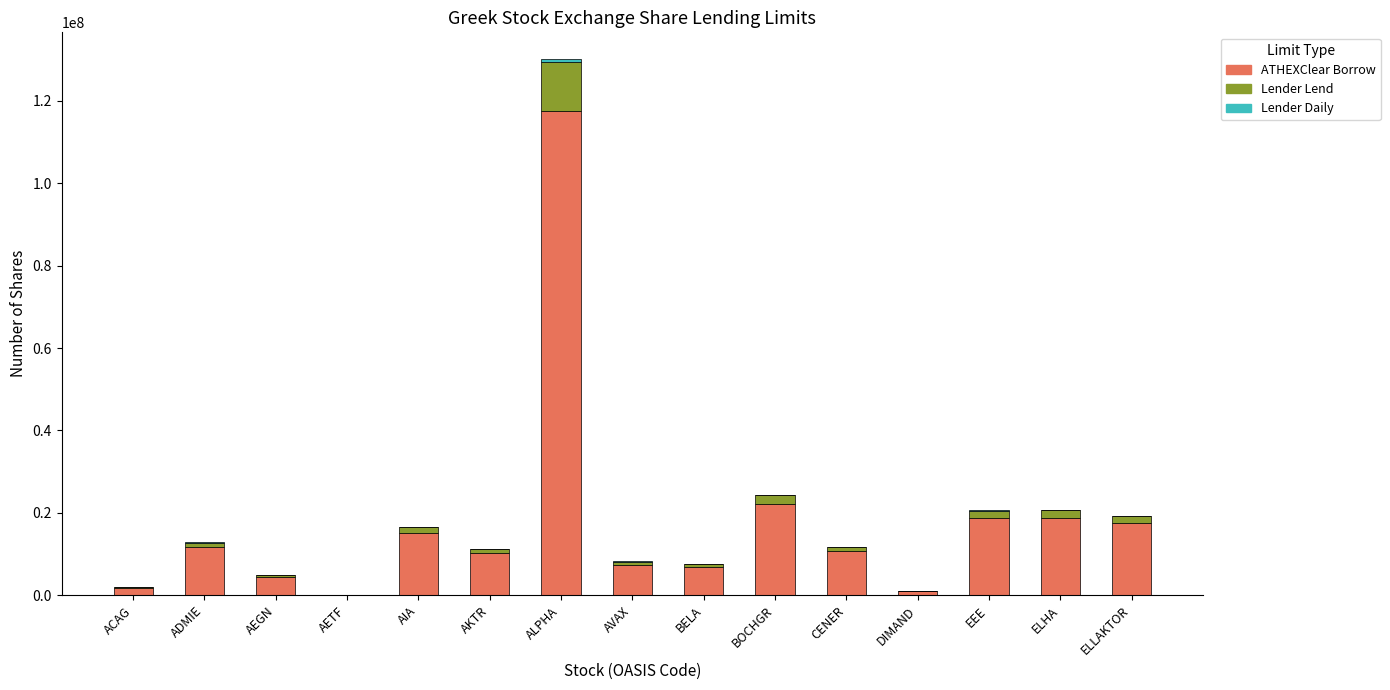

True or false: ATHEXClear Borrow has a value of 10619245.2 at CENER.

True